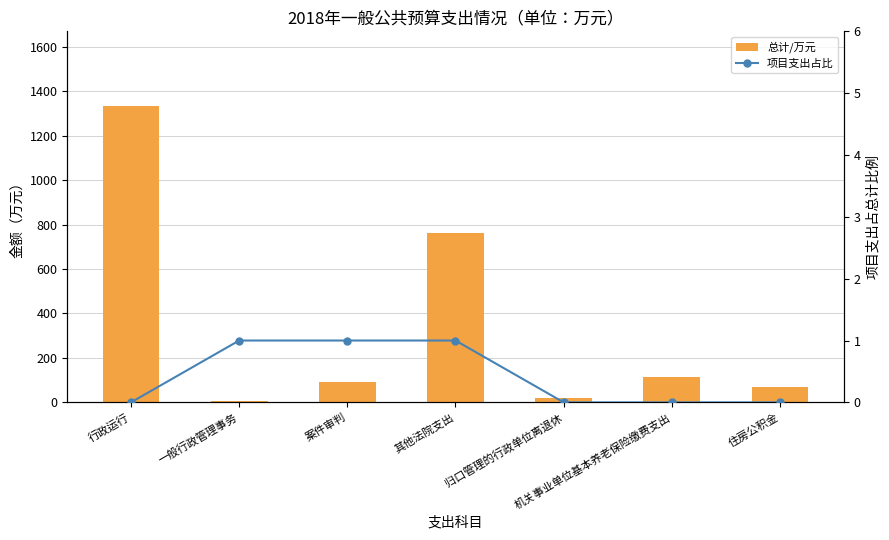

Reading left to right, list all the values displayed in this chart.

总计/万元: 1335.8	8.0	92.0	763.7	20.8	115.1	69.1
项目支出占比: 0.0	1.0	1.0	1.0	0.0	0.0	0.0